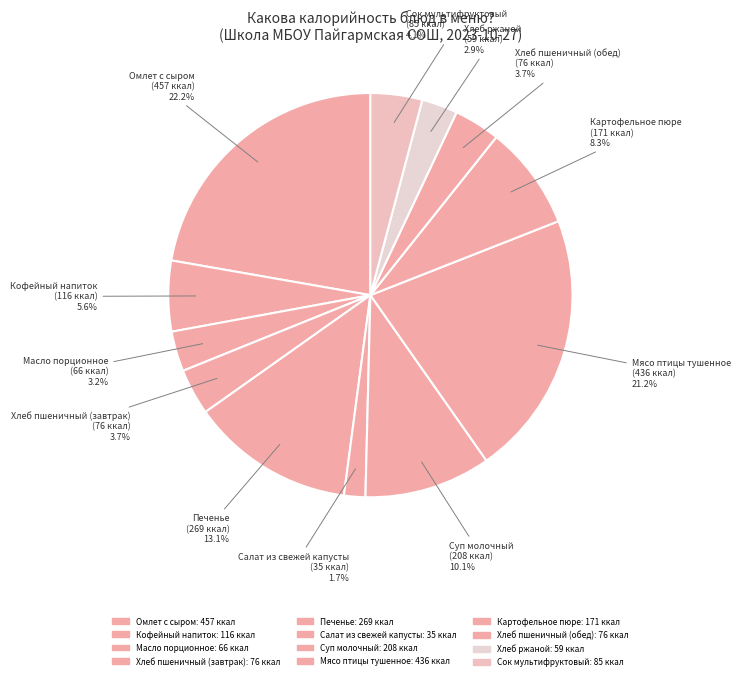

What percentage is NOT represented by Кофейный напиток?

94.4%